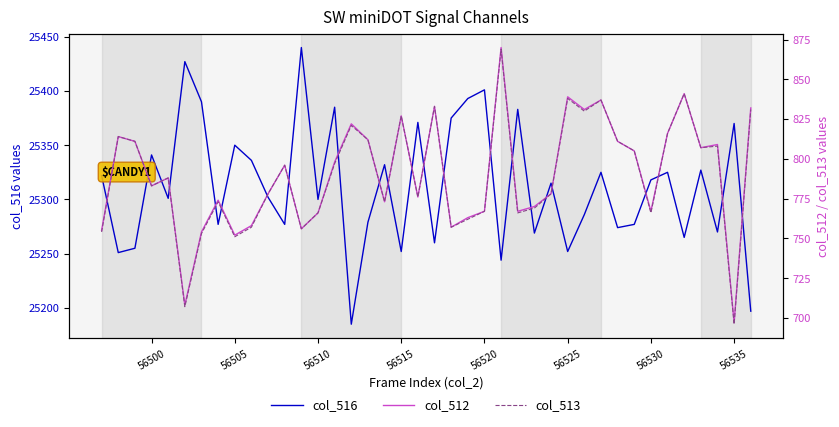

Does the chart have visible grid lines?

No